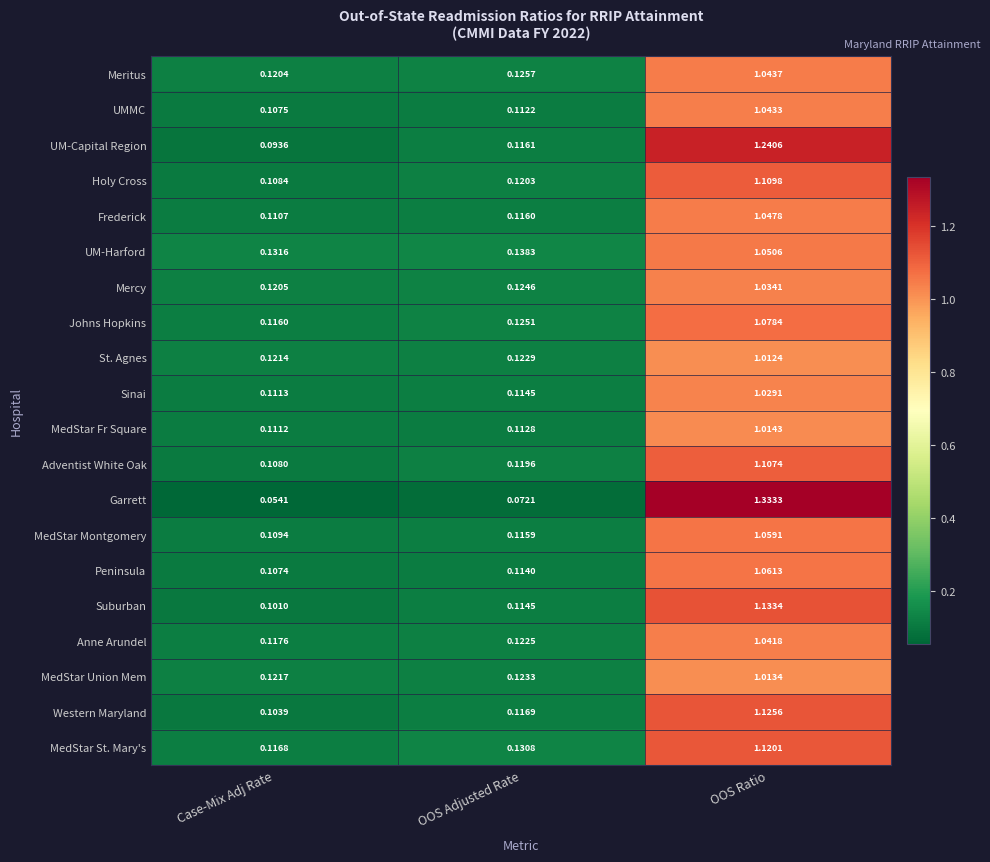

Which series has the largest range (max minus min)?

Garrett